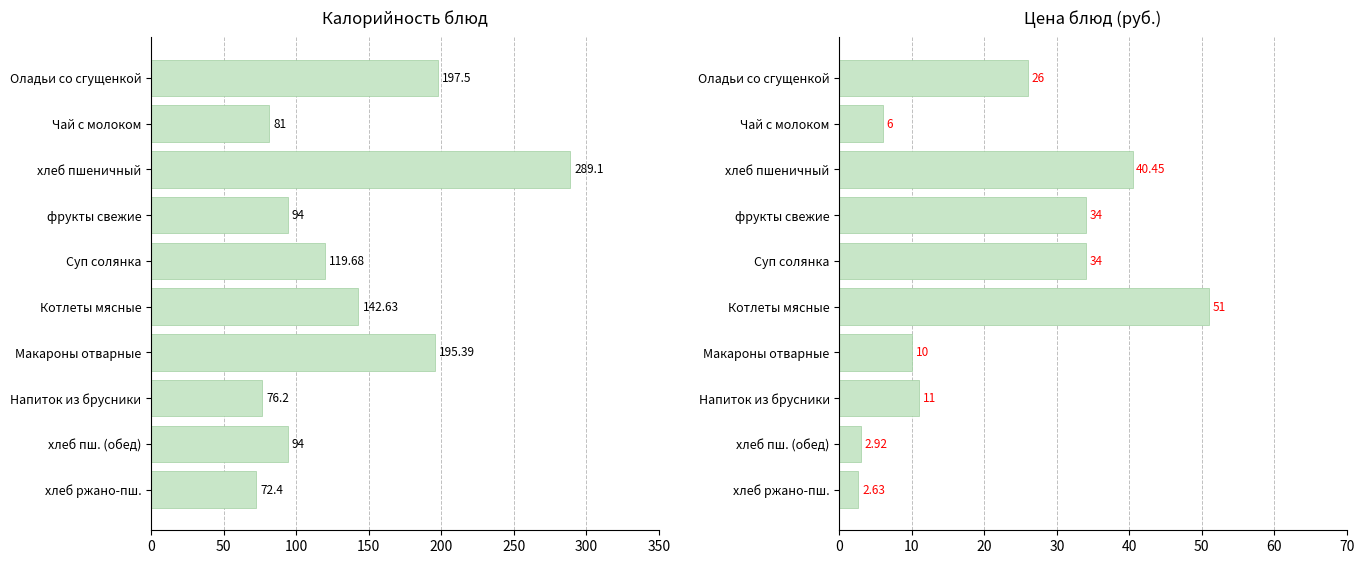

How many values in the Цена series exceed 26?

4